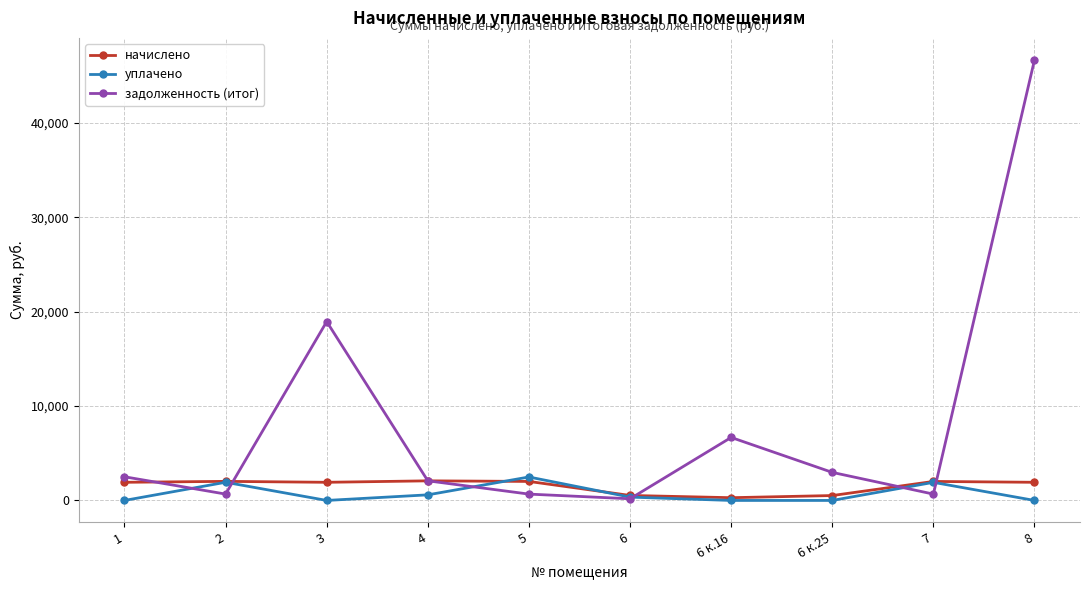

Is the value of задолженность (итог) at 2 greater than the value of уплачено at 5?

No